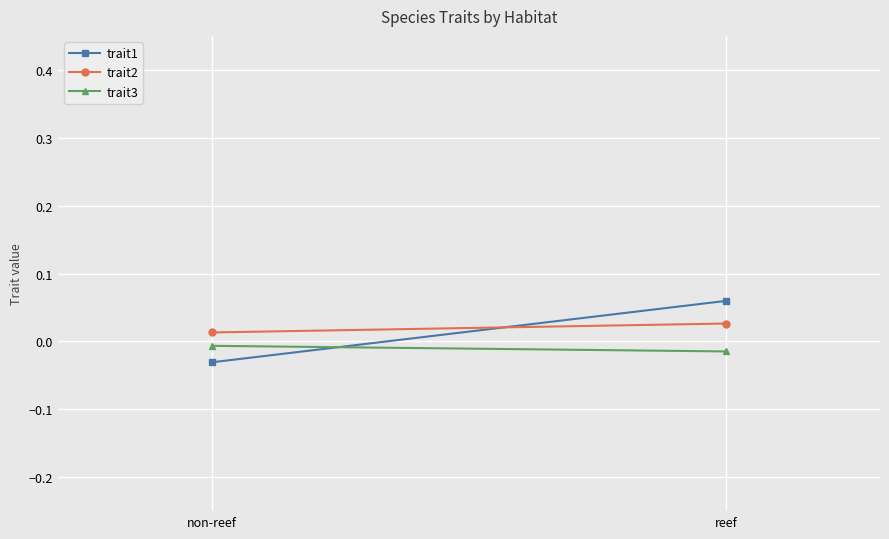

What is the total value across all series at reef?

0.1